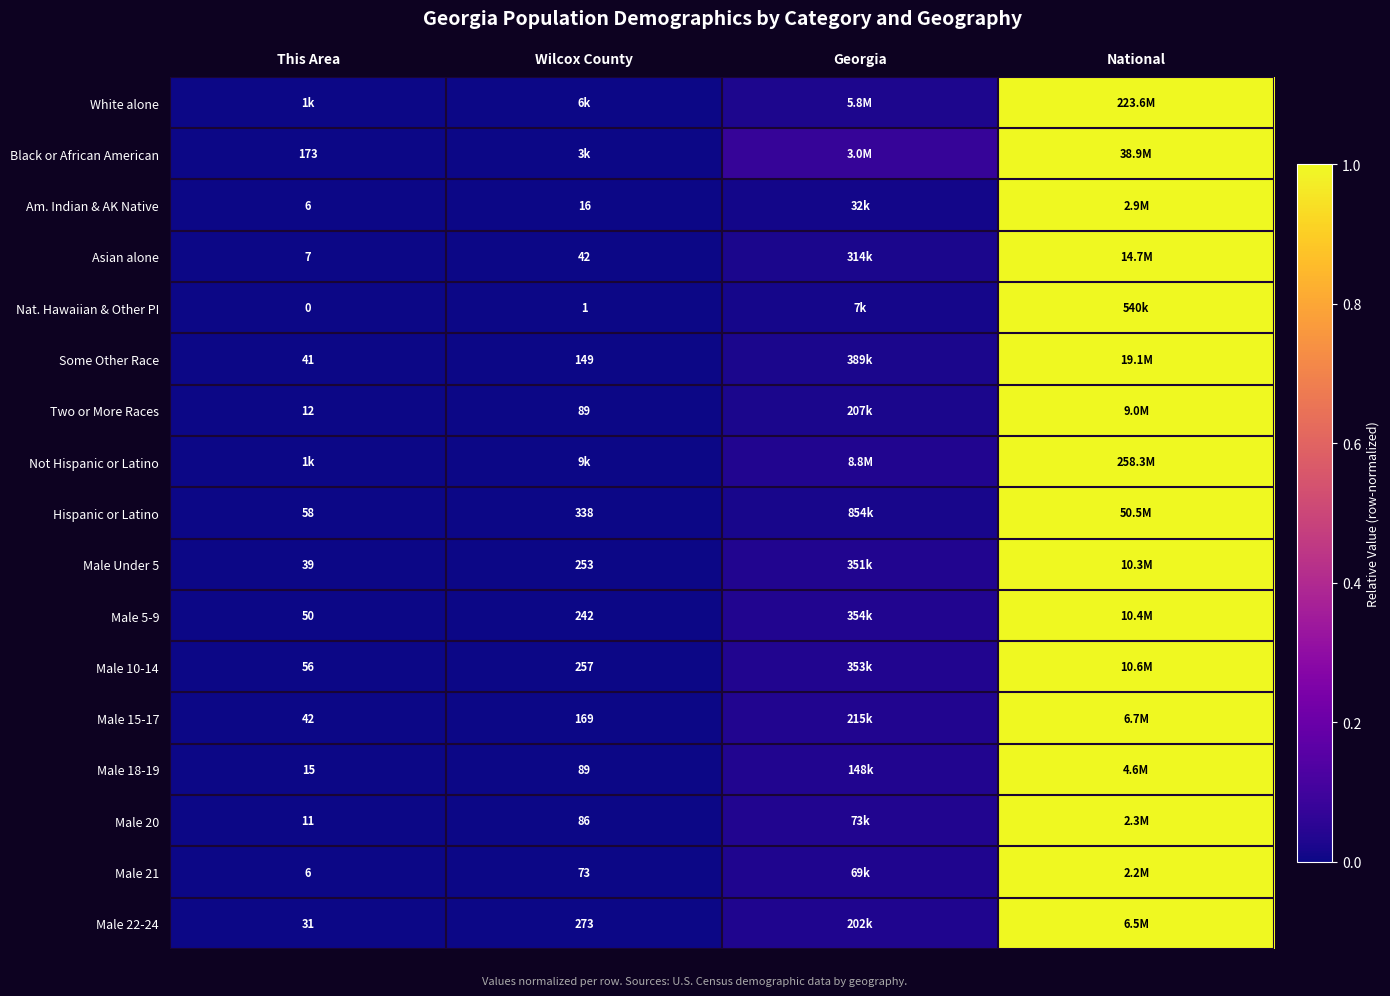

Rank the categories by Two or More Races value from highest to lowest.

National, Georgia, Wilcox County, This Area